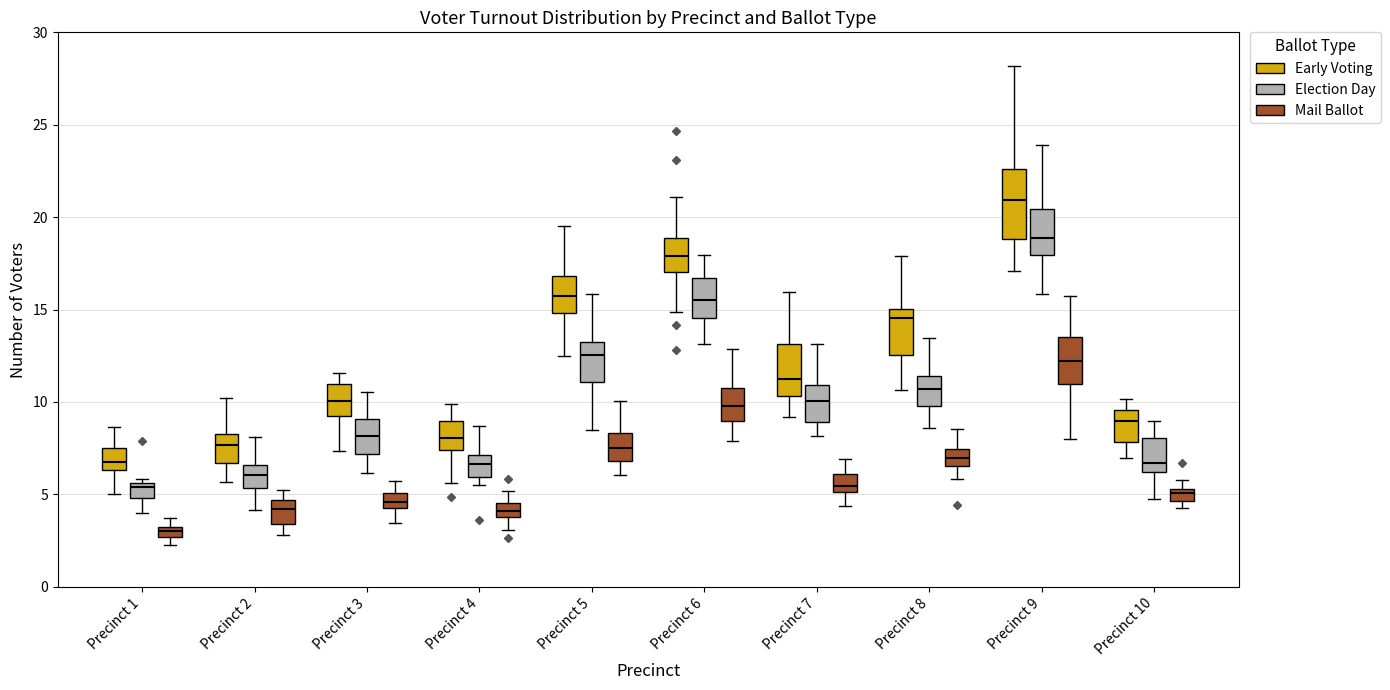

Where is the upper edge of the box for Precinct 6 (Early Voting) on the y-axis? The values are not printed on the chart, so give them approximately, as read against the axis.

19.0